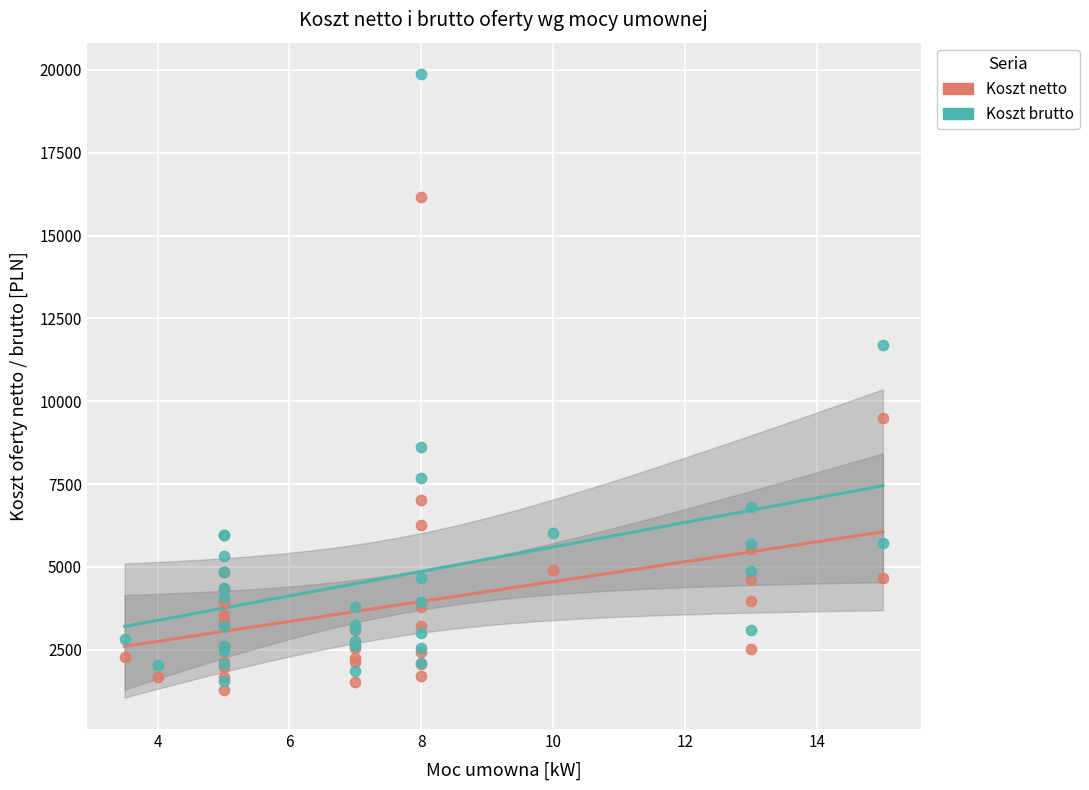

Which series reaches the maximum Y coordinate?

Koszt brutto